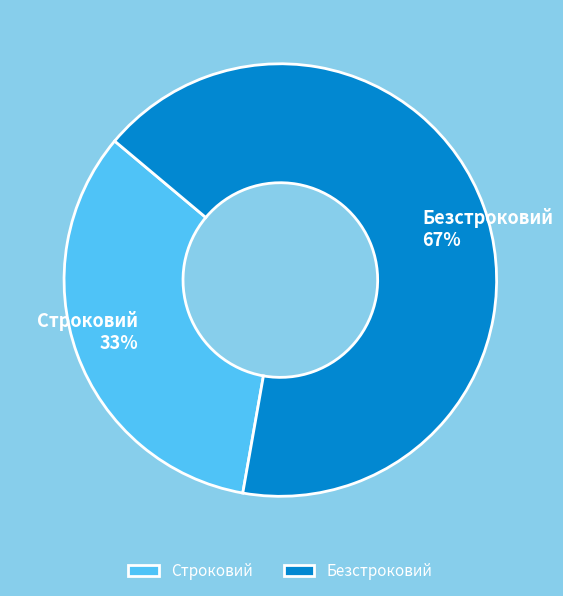

The Строковий slice represents 42% of the pie. True or false?

False